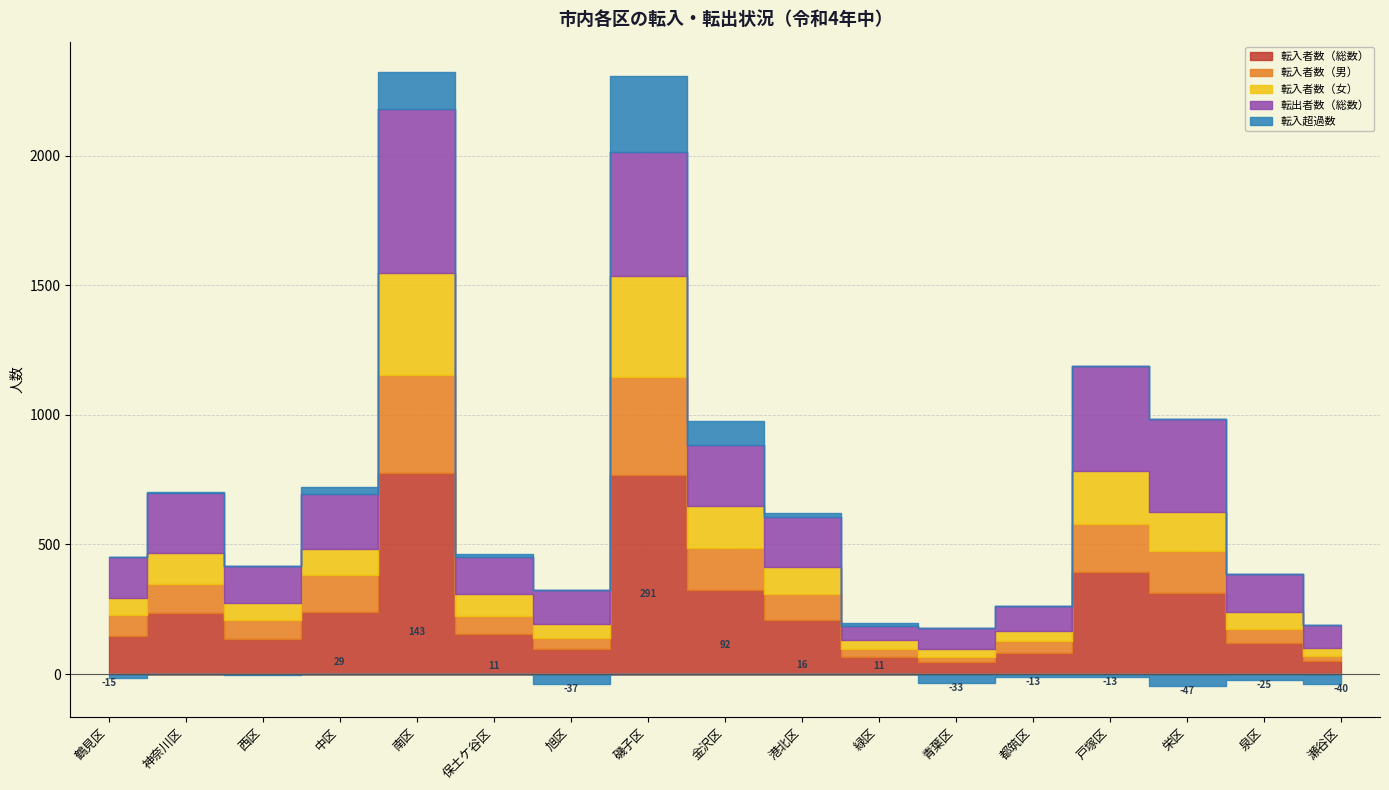

What value does the 転入者数（女） series have at 青葉区?

29